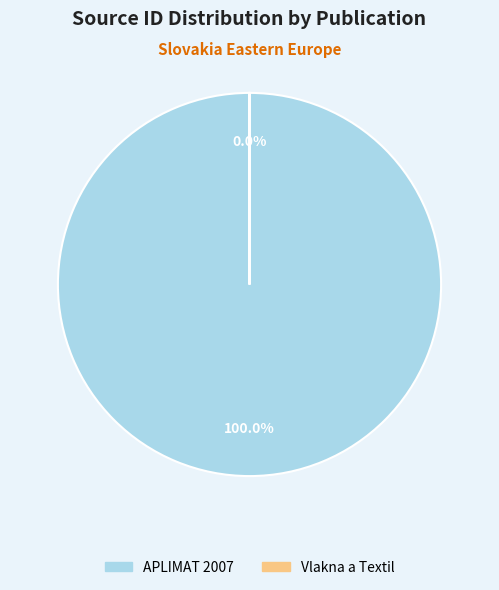

How many segments does this pie chart have?

2